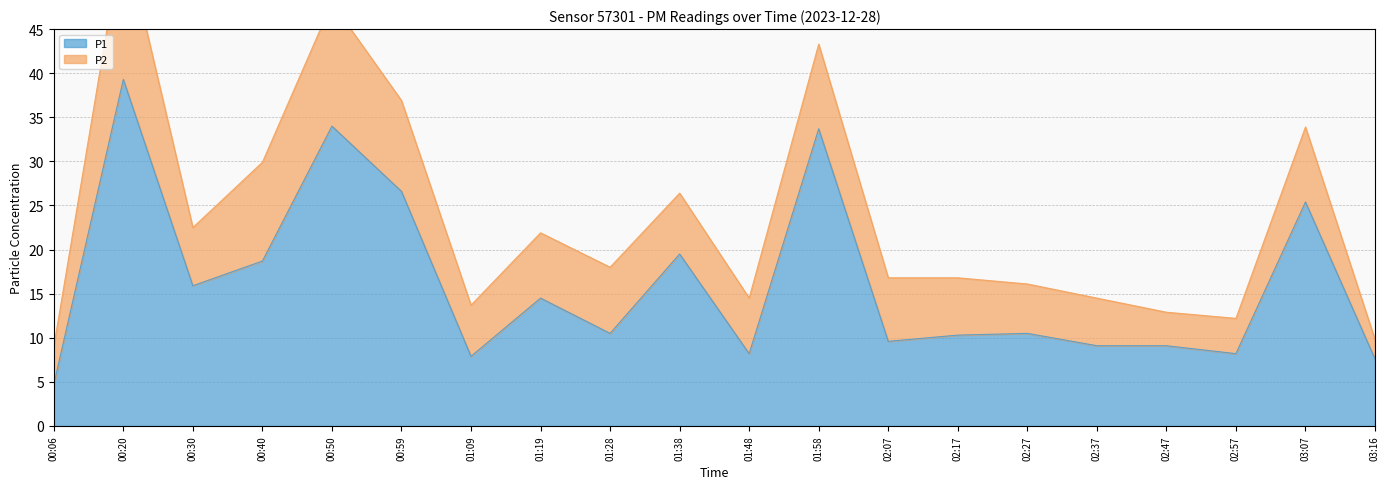

The chart shows a value of 2.3 at 02:37. True or false?

False